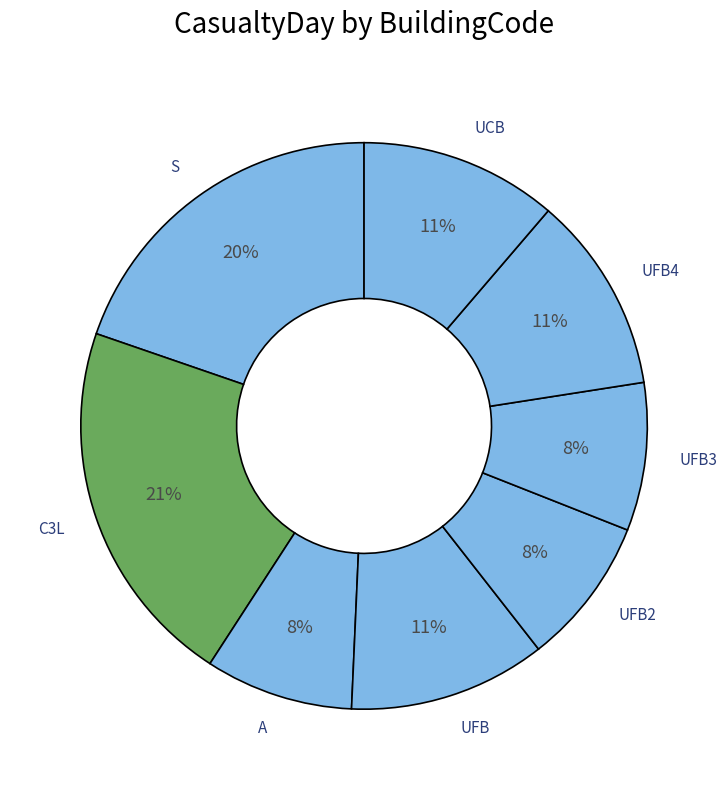

To the nearest percent, what is the difference between the largest and smallest slice percentages?

13%